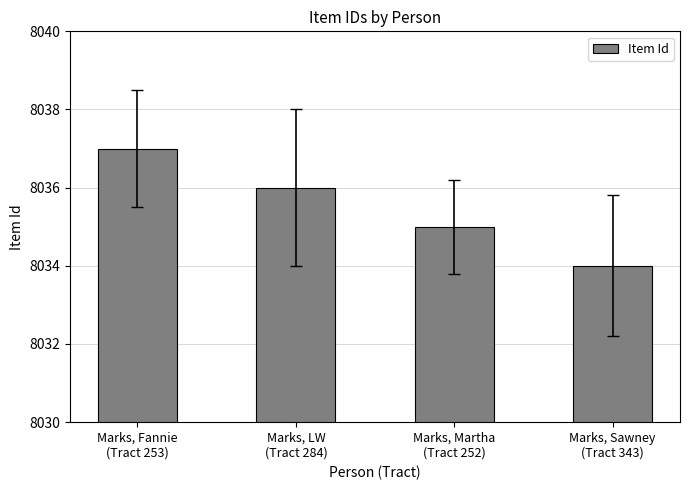

The value at Marks, Fannie
(Tract 253) is 8037. True or false?

True